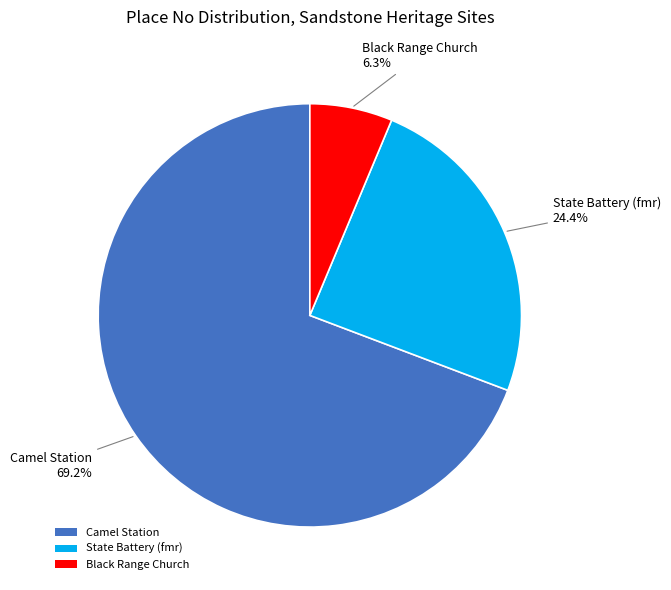

Which slice is the smallest?

Black Range Church